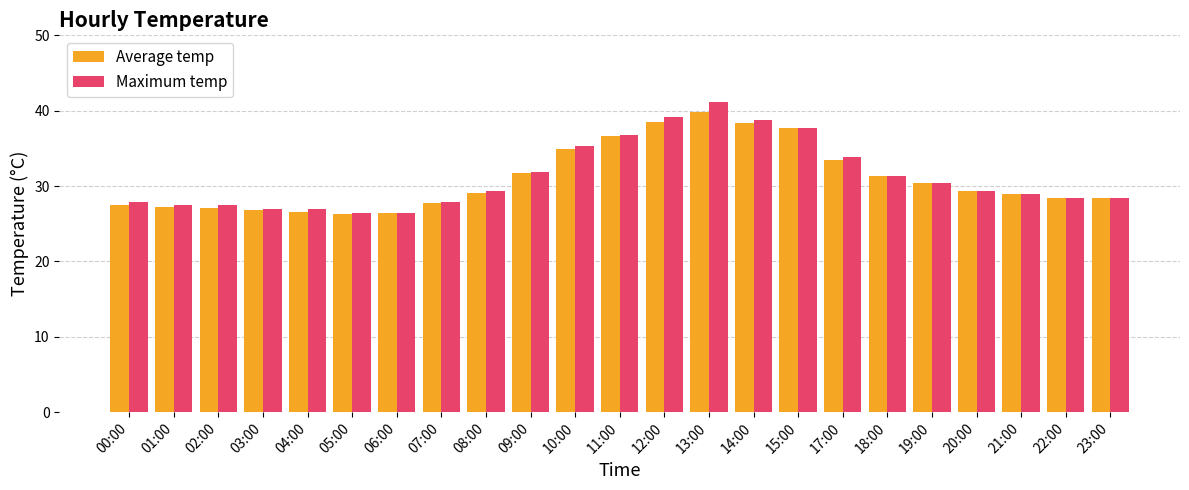

What is the sum of all Maximum temp values?

718.4